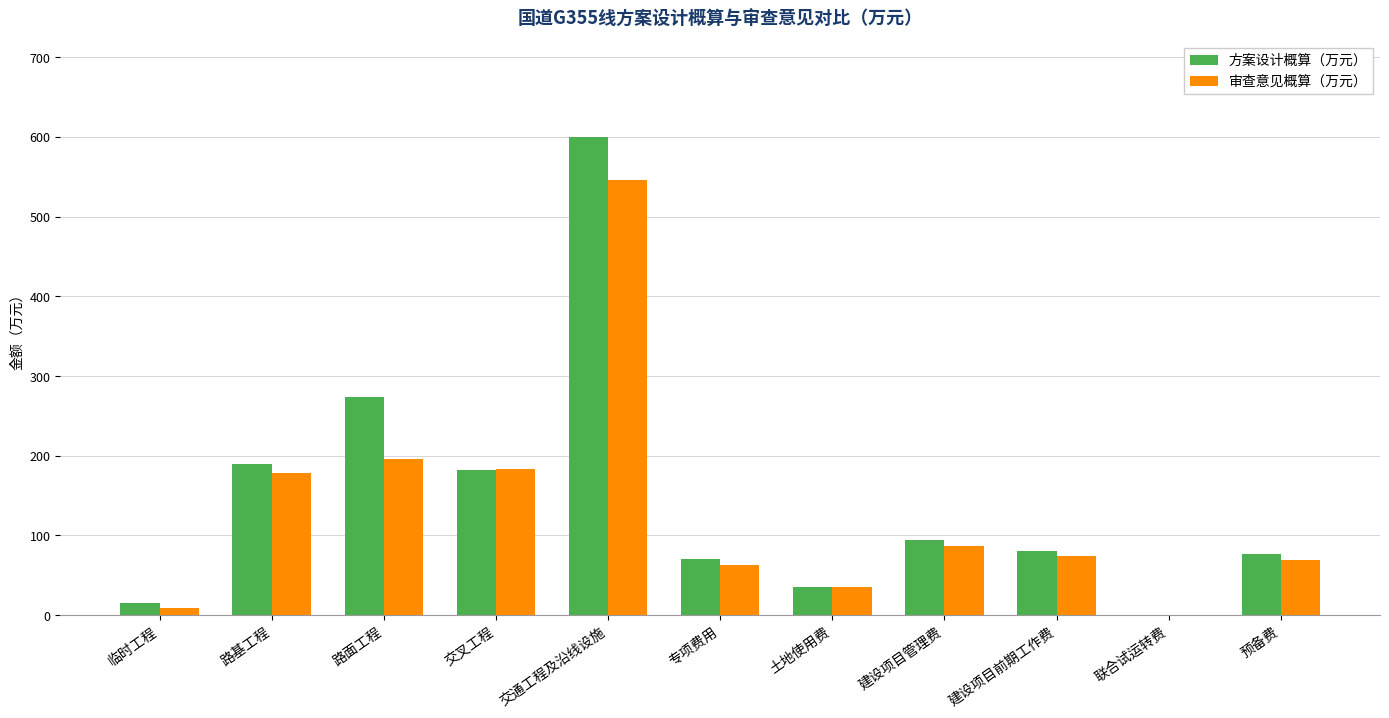

At which category is the sum across all series the highest?

交通工程及沿线设施